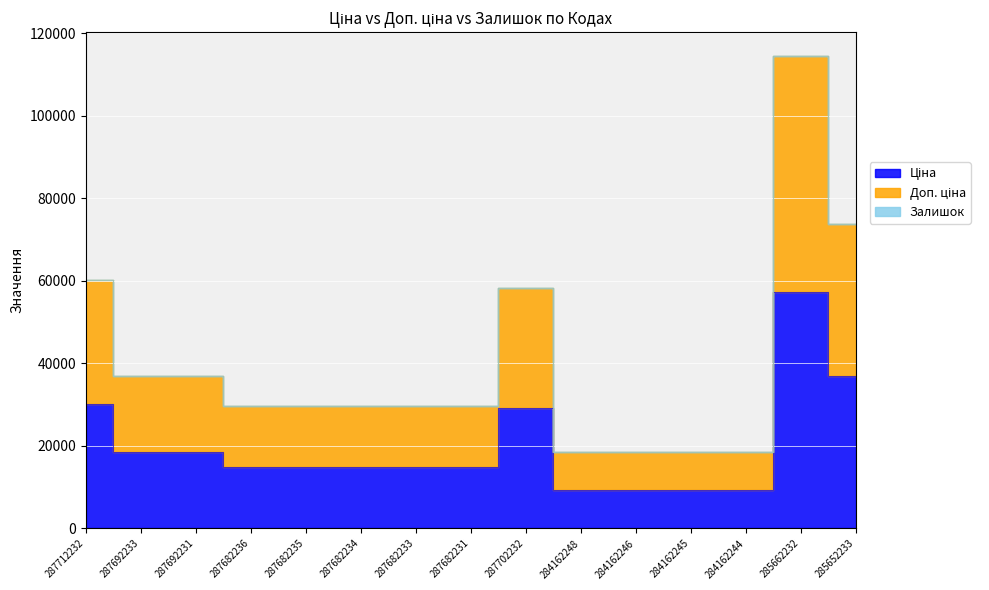

What is the value of the Ціна point at the 1st from the left?

30102.8